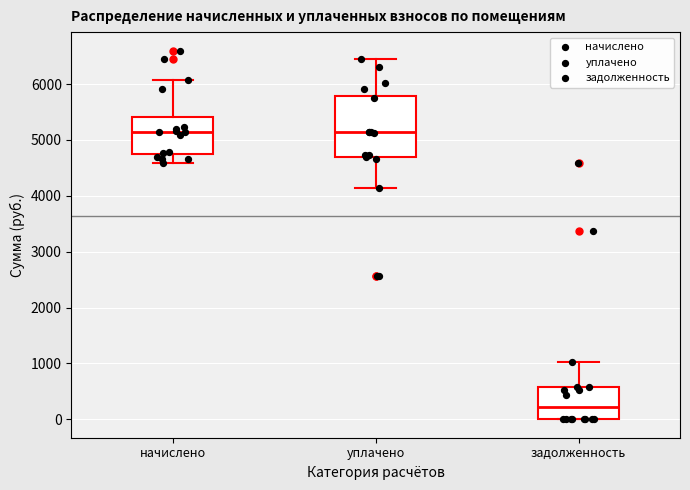

Which box has the lowest median line?

задолженность